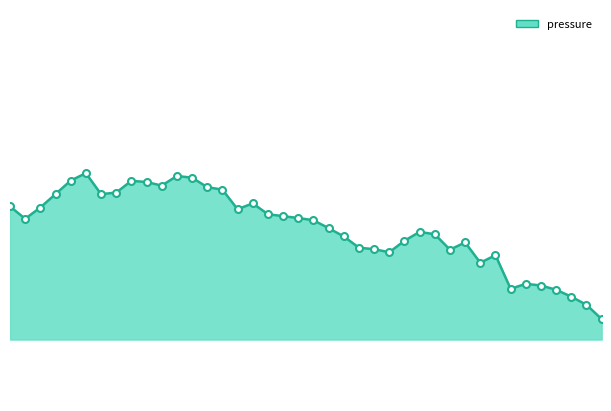

How many points are higher than both their immediate neighbors (excluding endpoints)?

8